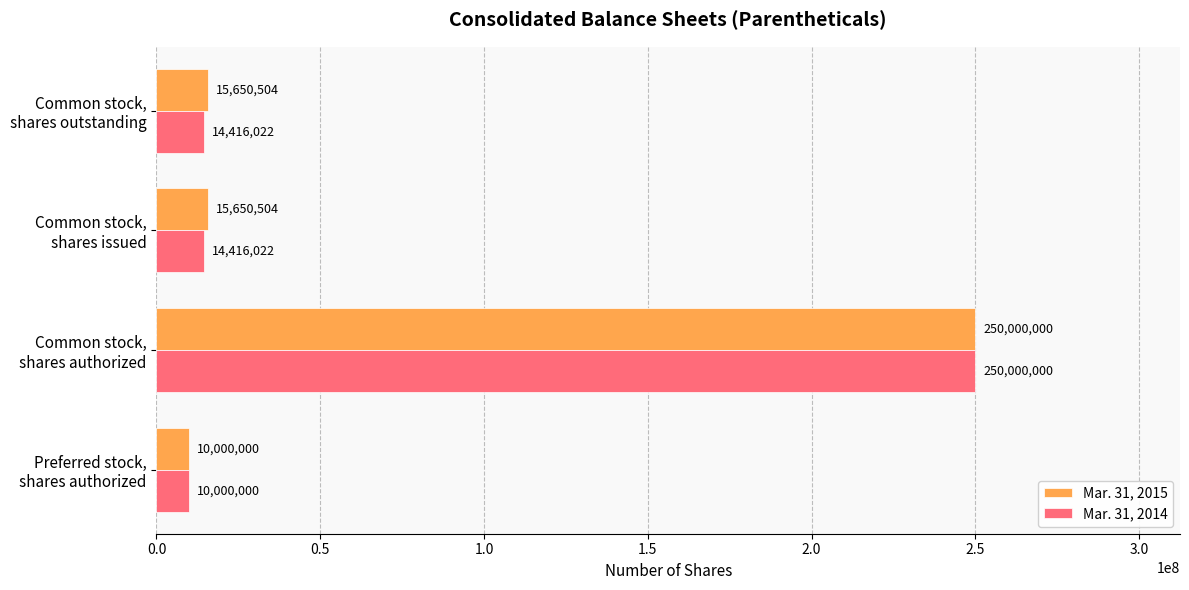

What is the smallest value displayed?

10000000